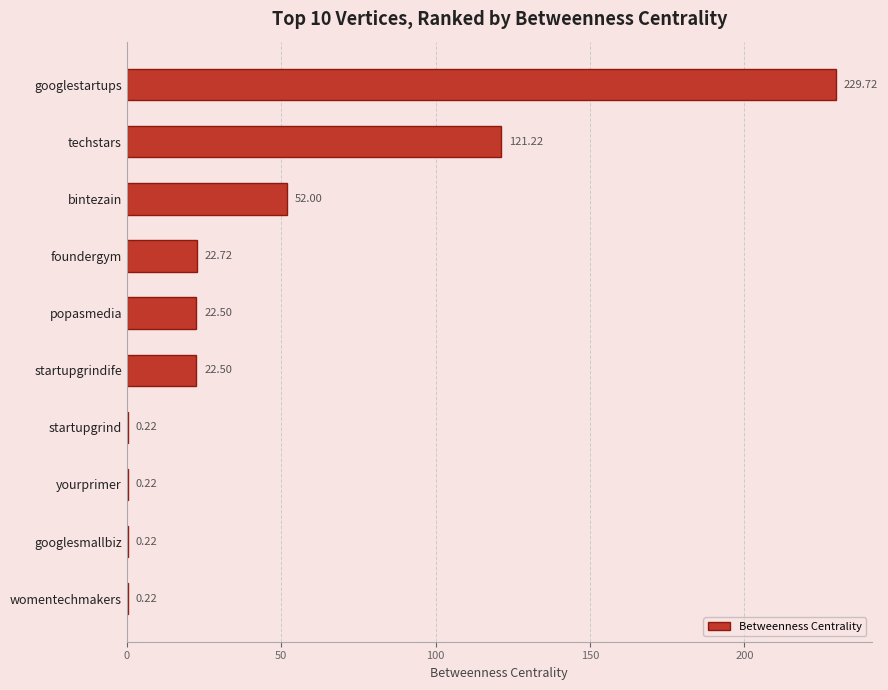

Where is the data nearest to the value 114?

techstars